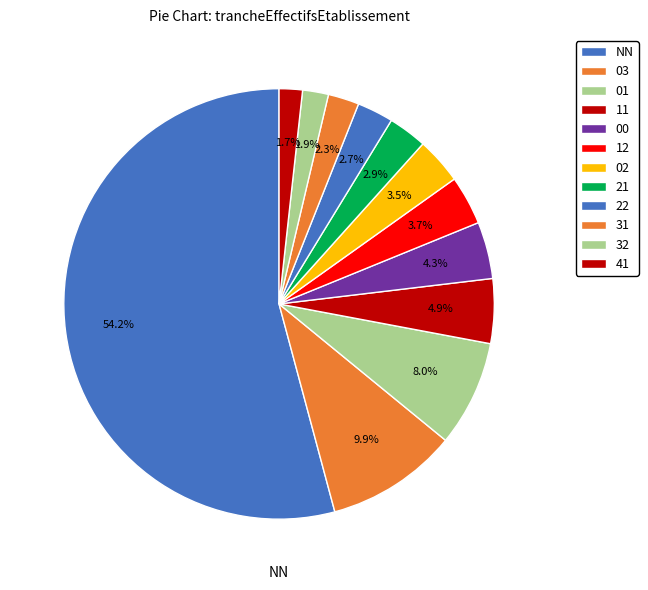

Rank the categories by value from highest to lowest.

NN, 03, 01, 11, 00, 12, 02, 21, 22, 31, 32, 41